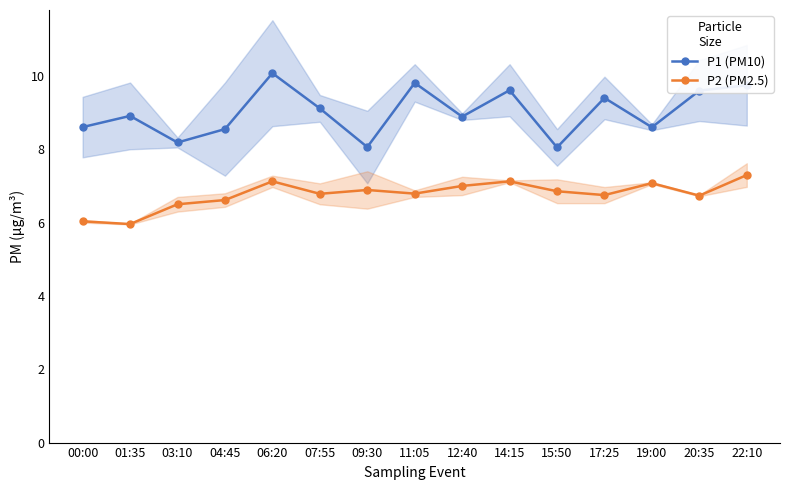

What is the average value of the P1 (PM10) series?

9.0